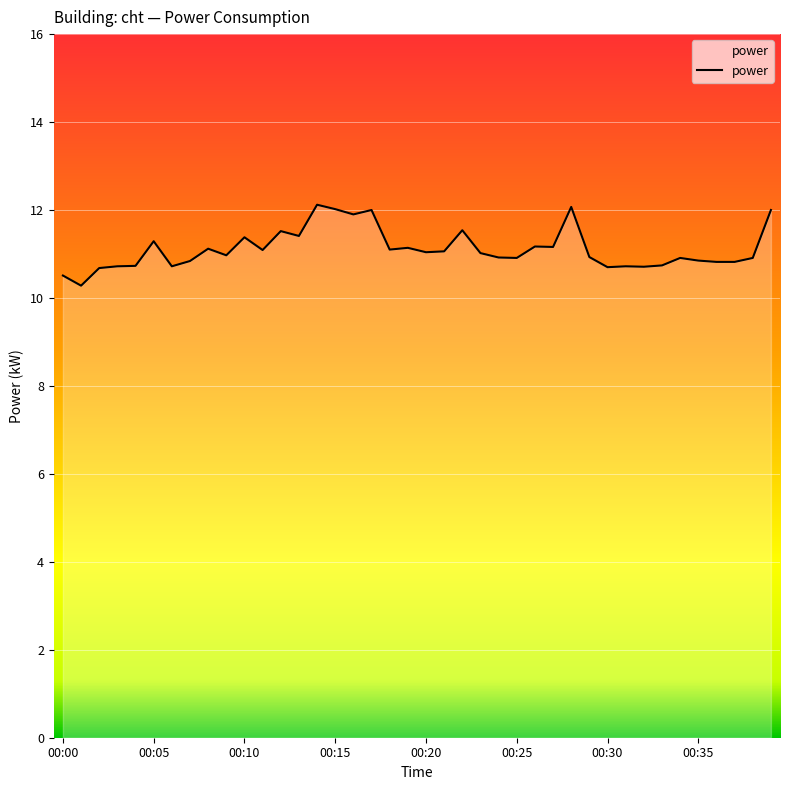

What is the greatest value displayed?

12.1